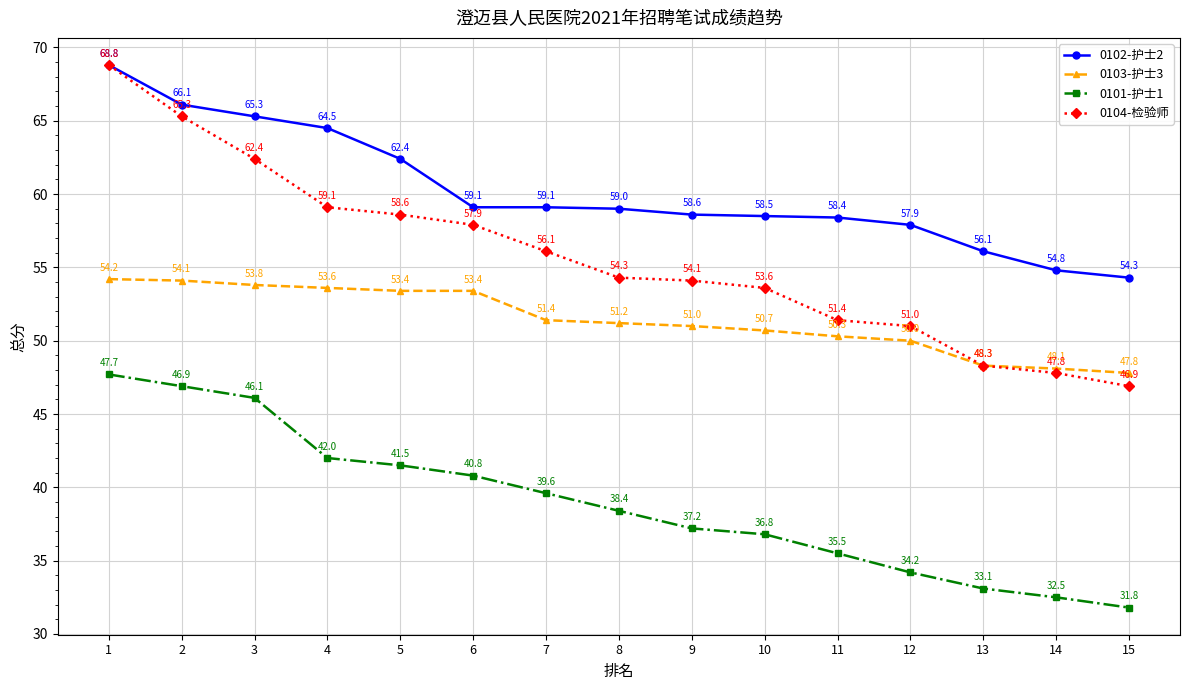

Which category has the lowest value across all series?

15